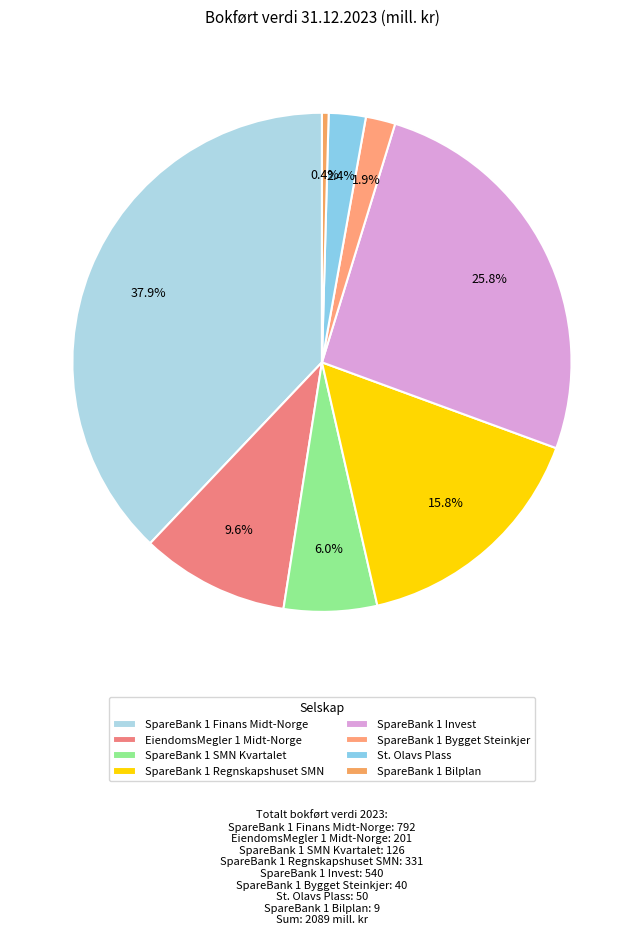

The SpareBank 1 Finans Midt-Norge slice represents 38% of the pie. True or false?

True